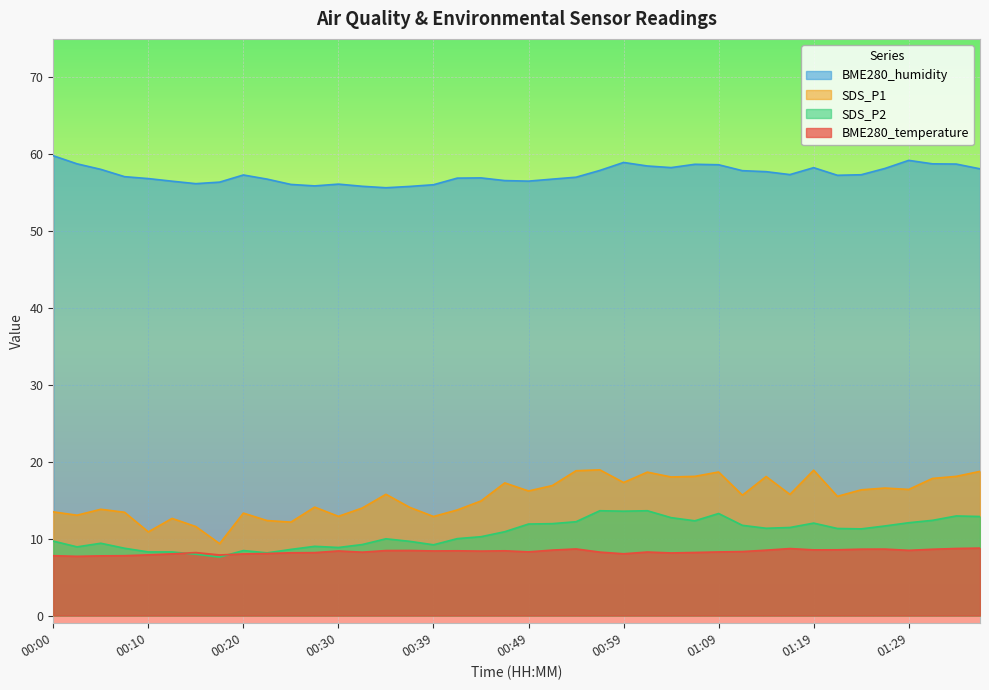

At which category is the sum across all series the highest?

01:02